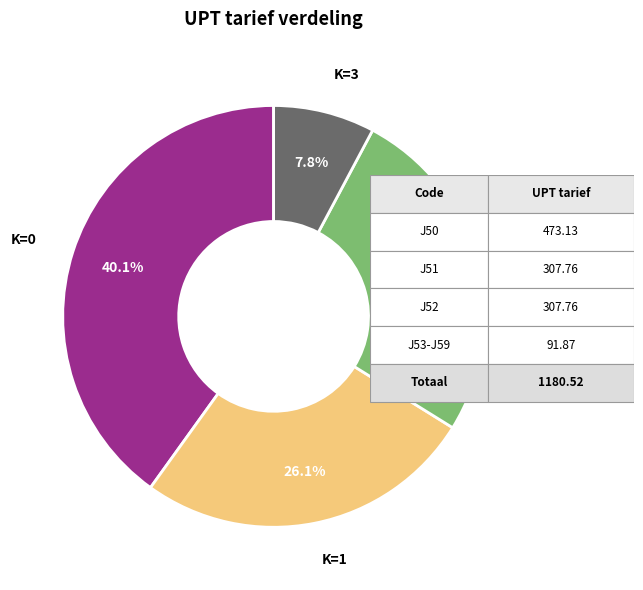

Does any single category account for the majority?

No